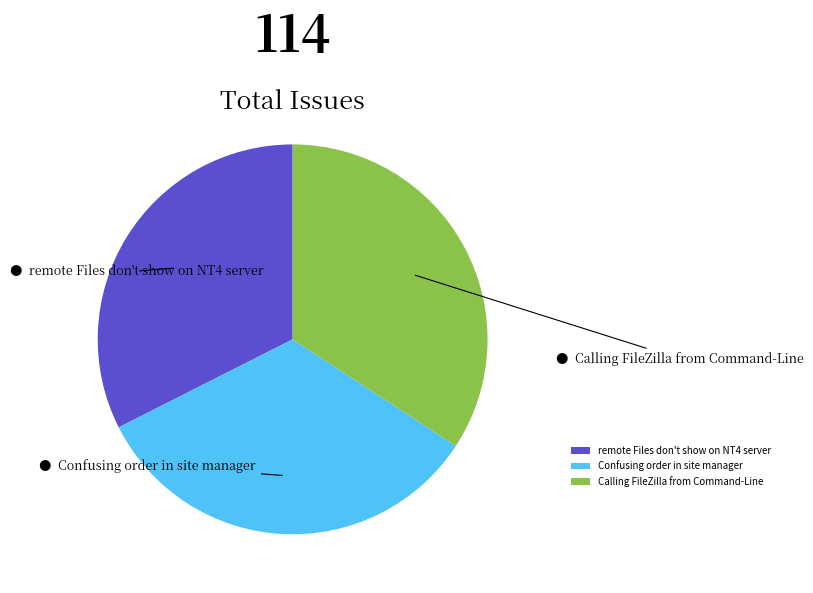

Approximately how many times larger is the value at Calling FileZilla from Command-Line compared to remote Files don't show on NT4 server?

1.1